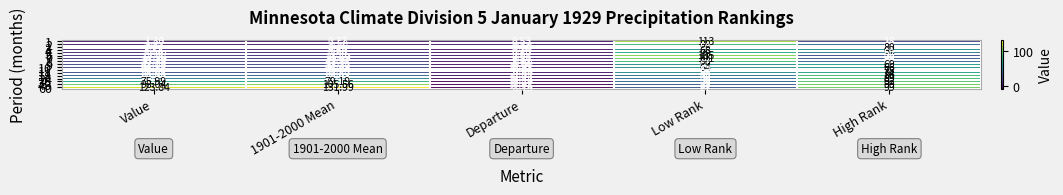

Where does the 6 series first go above 13?

Value